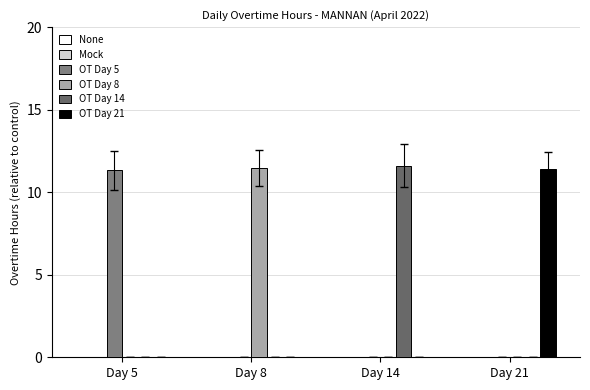

What is the sum of the OT Day 14 values at Day 21 and Day 14?

11.6